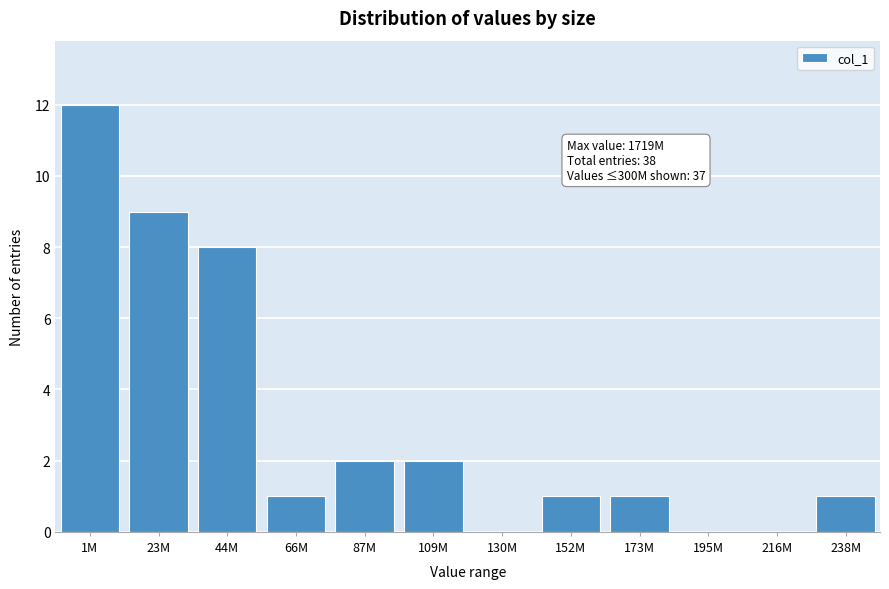

Reading right to left, what are all the values shown in this chart?

238M=1	216M=0	195M=0	173M=1	152M=1	130M=0	109M=2	87M=2	66M=1	44M=8	23M=9	1M=12